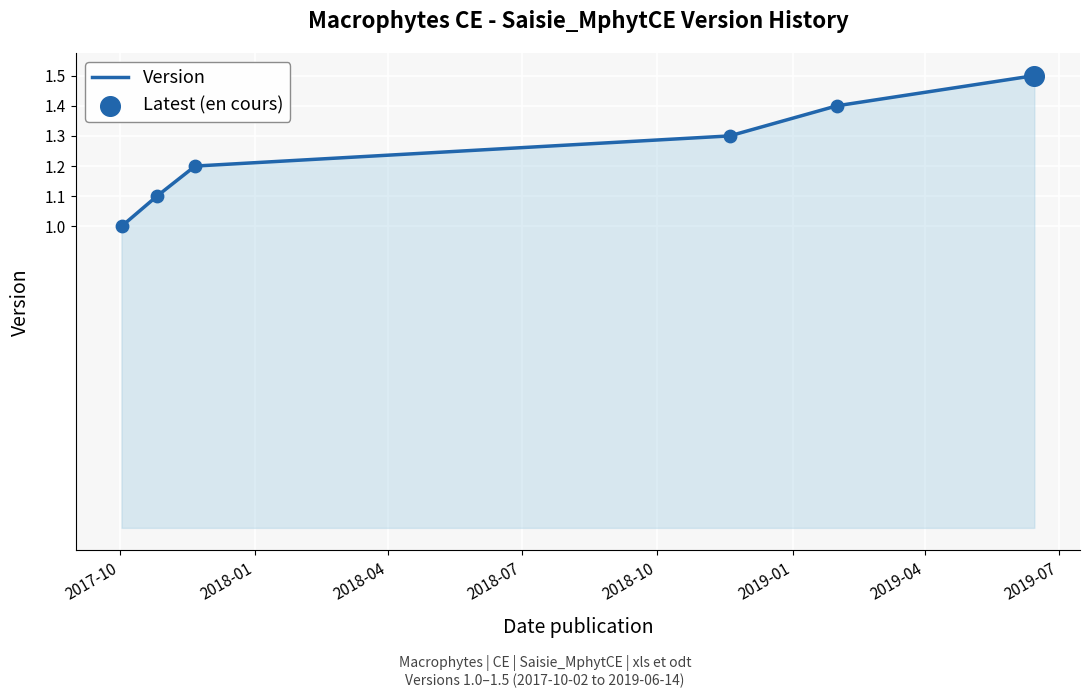

What is the difference between the maximum and minimum values?

0.5